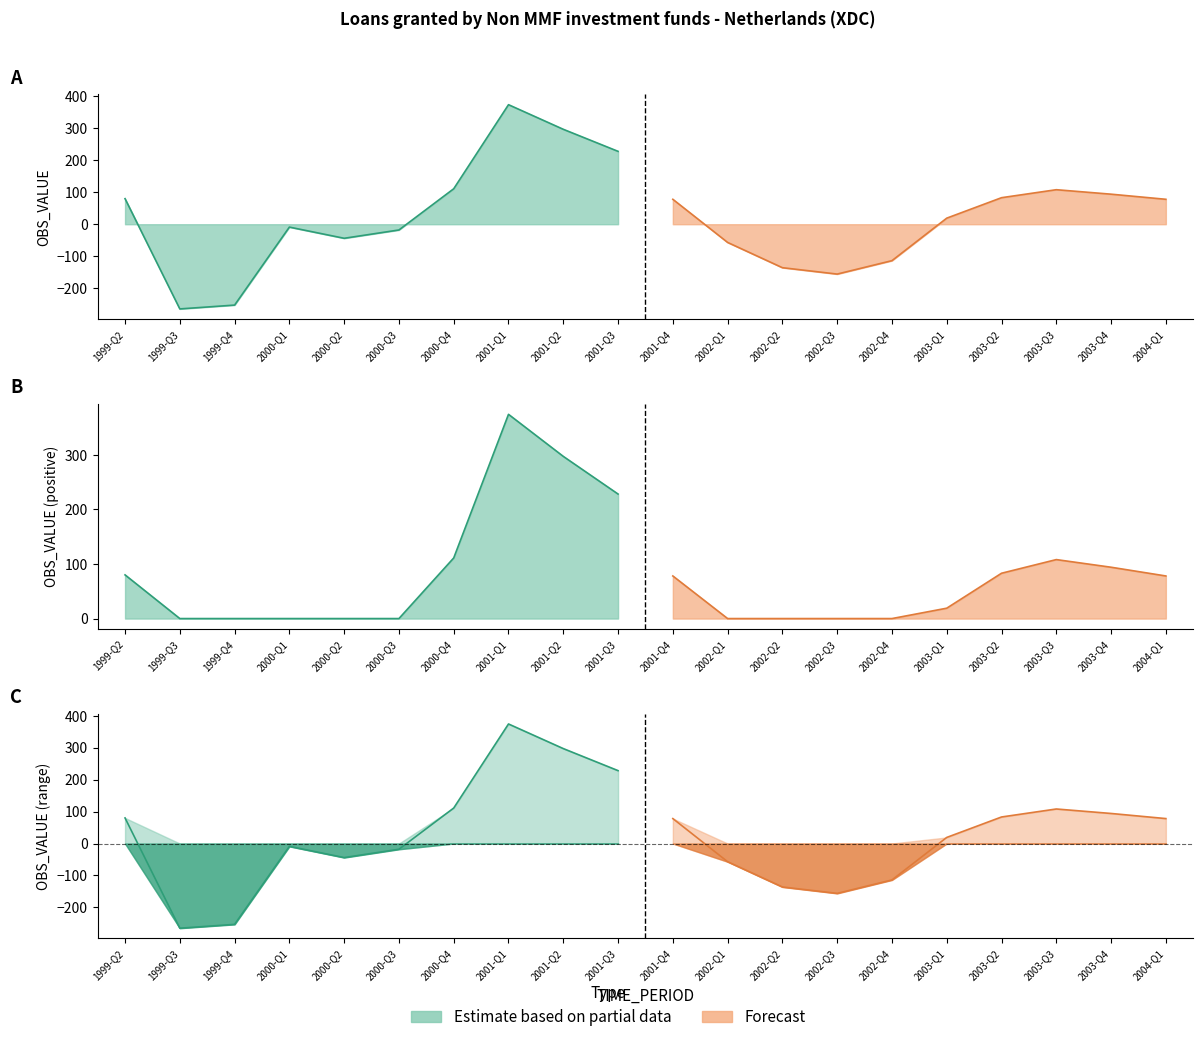

What position from the right is 1999-Q4?

18